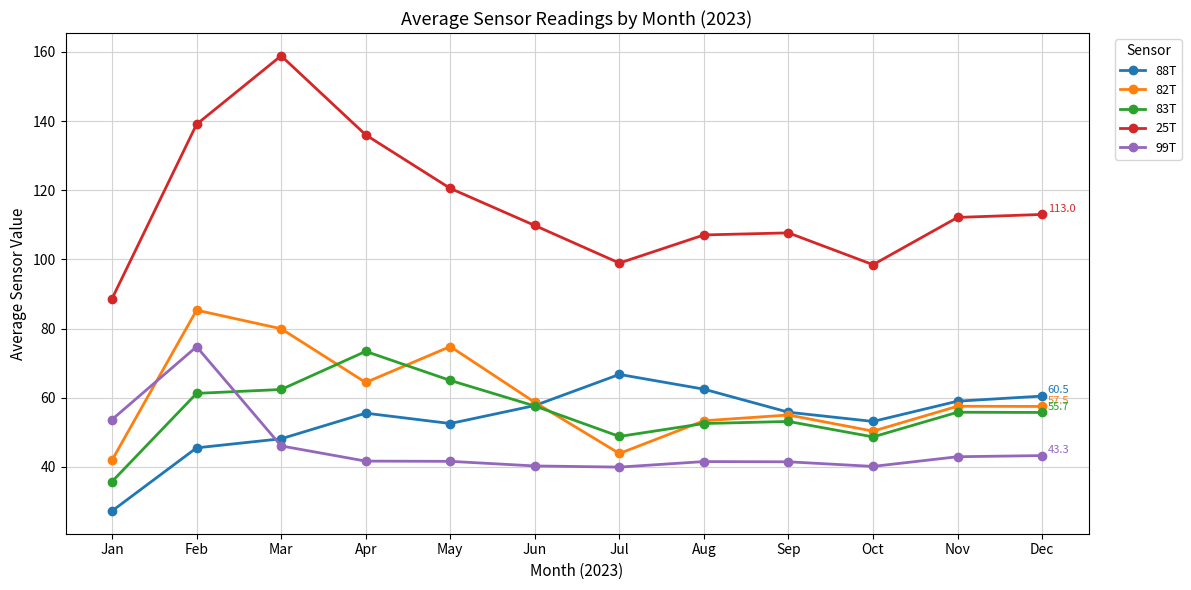

Is it true that 99T equals 40.1 at Oct?

True